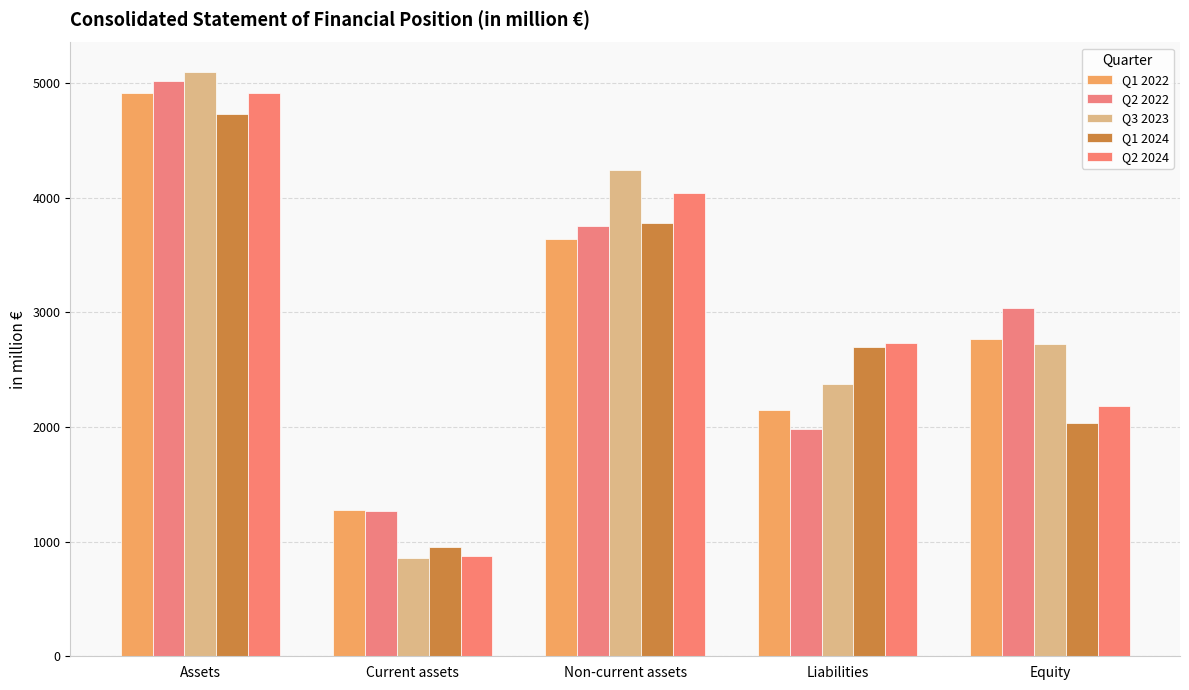

How many values in the Q2 2022 series are below 3038?

2